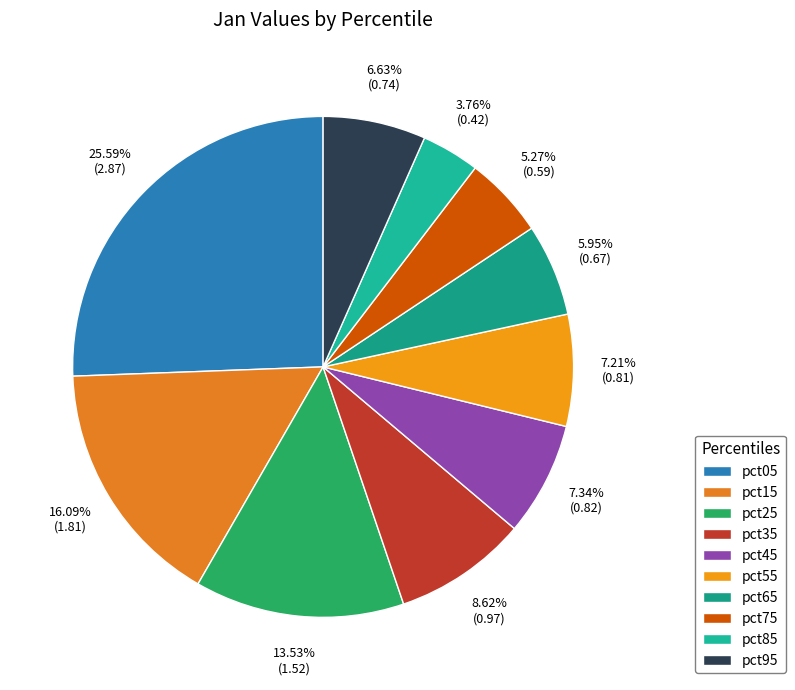

True or false: pct05 accounts for 26% of the total.

True